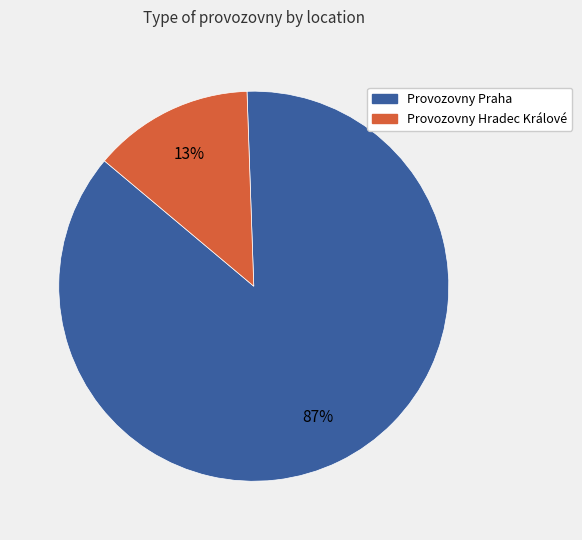

Between Provozovny Praha and Provozovny Hradec Králové, which is larger?

Provozovny Praha